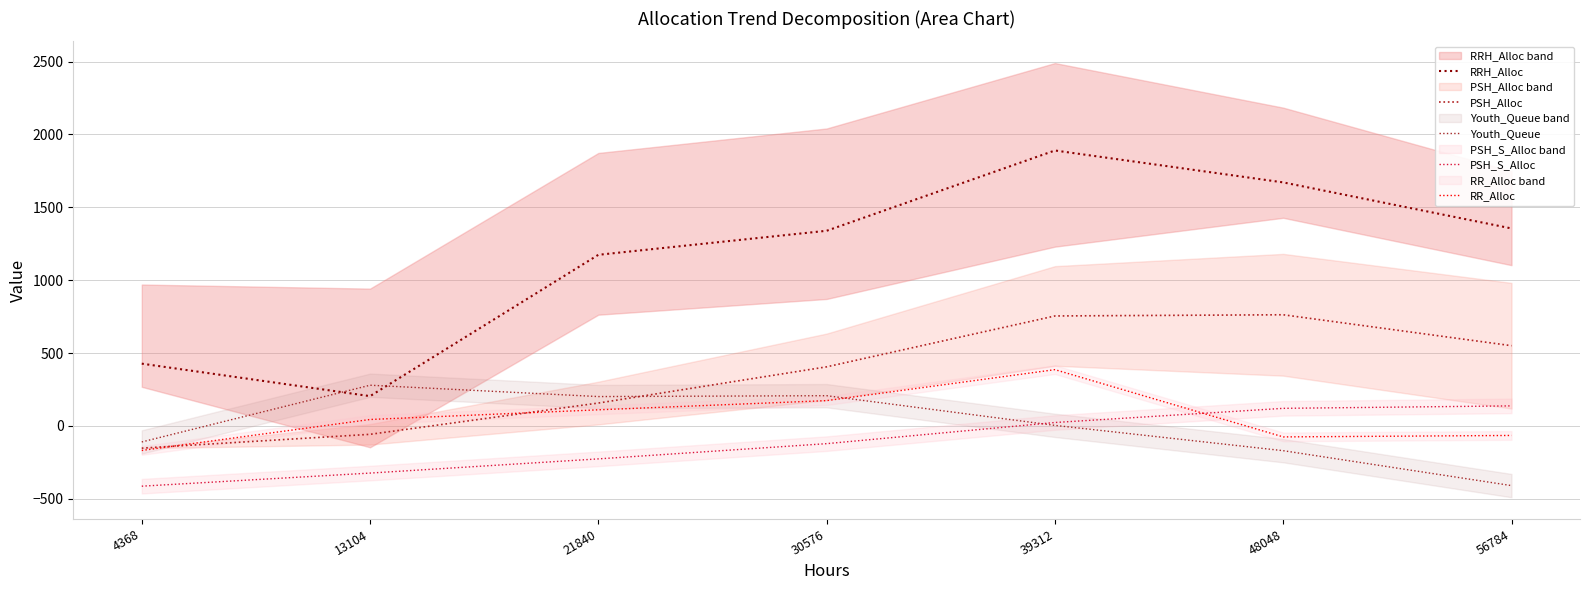

Reading right to left, list all the values displayed in this chart.

RRH_Alloc: 56784=1355.0	48048=1671.0	39312=1890.0	30576=1339.0	21840=1174.0	13104=204.0	4368=427.0
PSH_Alloc: 56784=550.3	48048=762.5	39312=754.4	30576=405.1	21840=156.6	13104=-58.0	4368=-152.9
Youth_Queue: 56784=-409.9	48048=-170.3	39312=3.4	30576=207.1	21840=201.1	13104=279.0	4368=-110.4
PSH_S_Alloc: 56784=137.2	48048=120.3	39312=23.1	30576=-122.1	21840=-226.6	13104=-324.0	4368=-413.9
RR_Alloc: 56784=-65.8	48048=-75.7	39312=385.9	30576=173.3	21840=110.2	13104=43.8	4368=-168.7